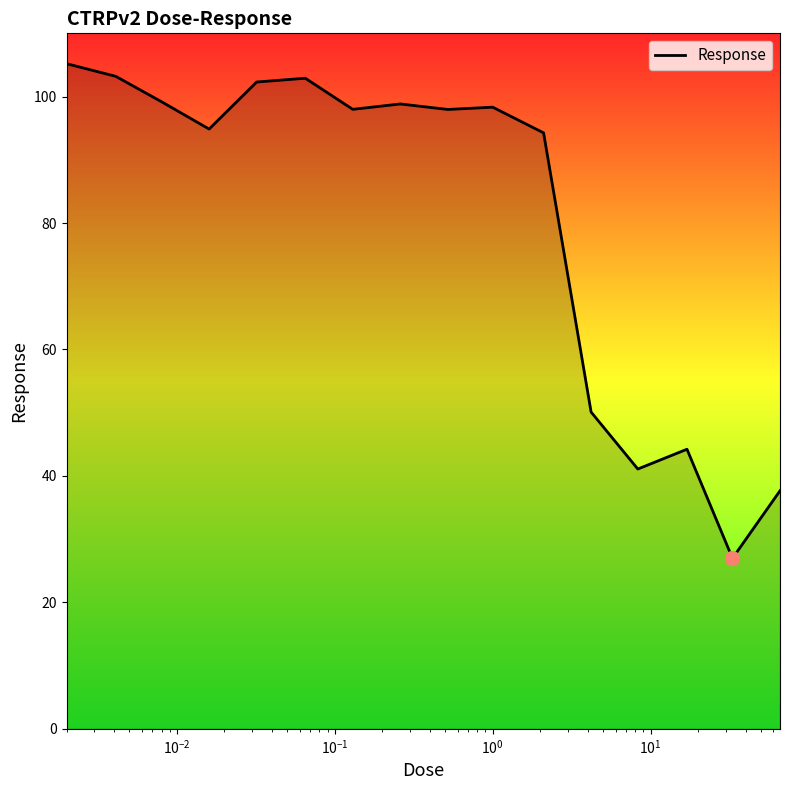

What is the smallest value displayed?

27.0